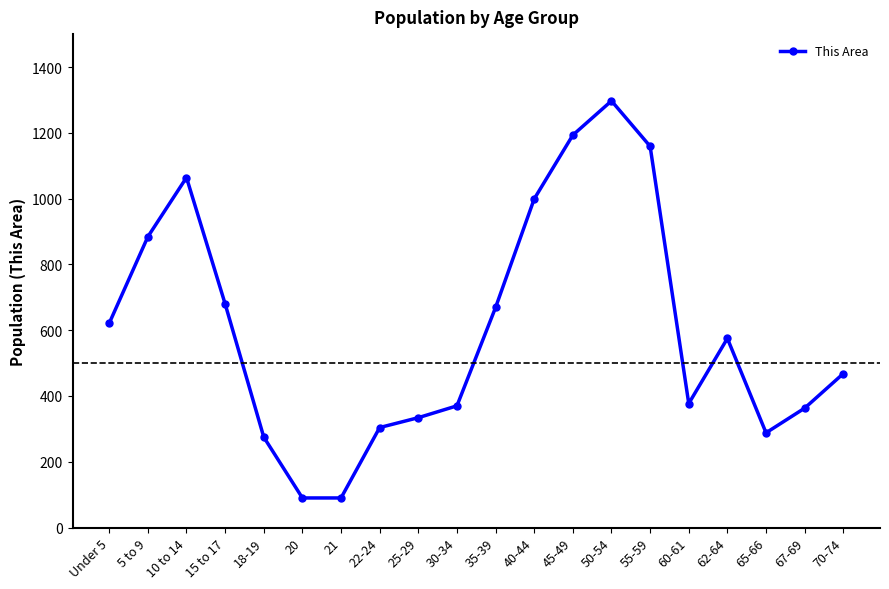

True or false: there are more than 1 points higher than both neighbors.

True